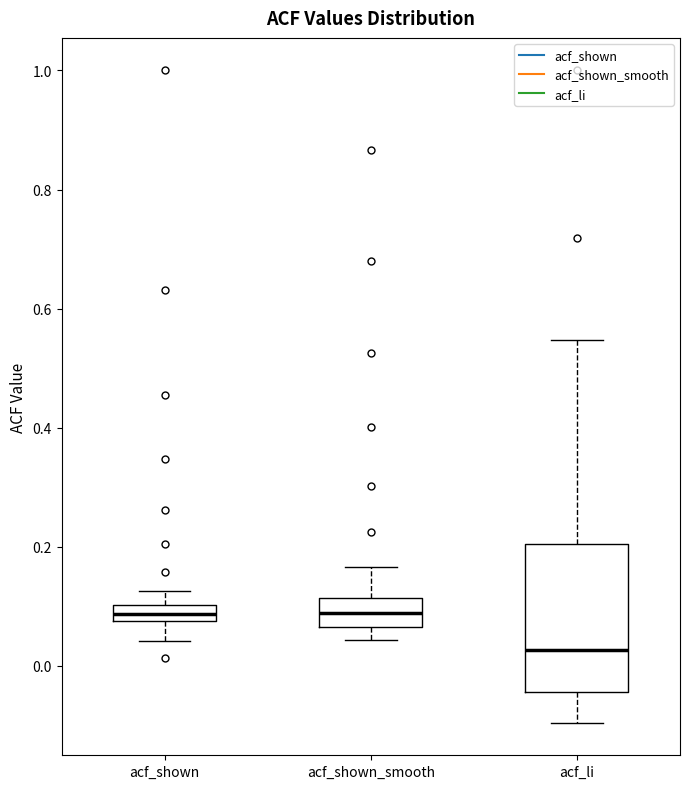

Where does the lower whisker of the box for acf_shown end on the y-axis? The values are not printed on the chart, so give them approximately, as read against the axis.

0.04